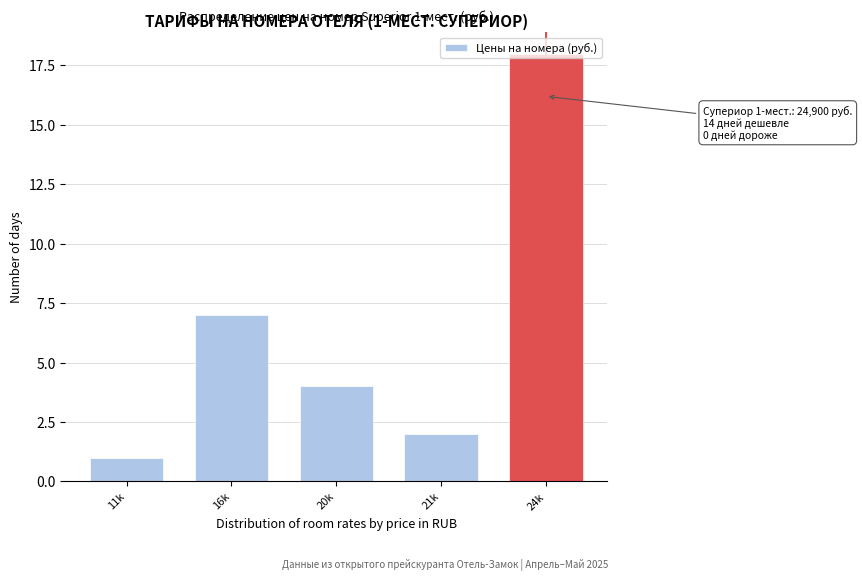

Which category has the highest value across all series?

24k